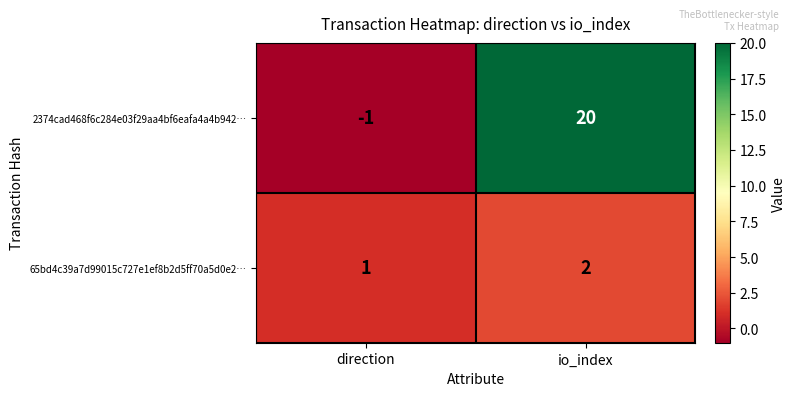

Reading left to right, list all the values displayed in this chart.

2374cad468f6c284e03f29aa4bf6eafa4a4b942…: direction=-1	io_index=20
65bd4c39a7d99015c727e1ef8b2d5ff70a5d0e2…: direction=1	io_index=2